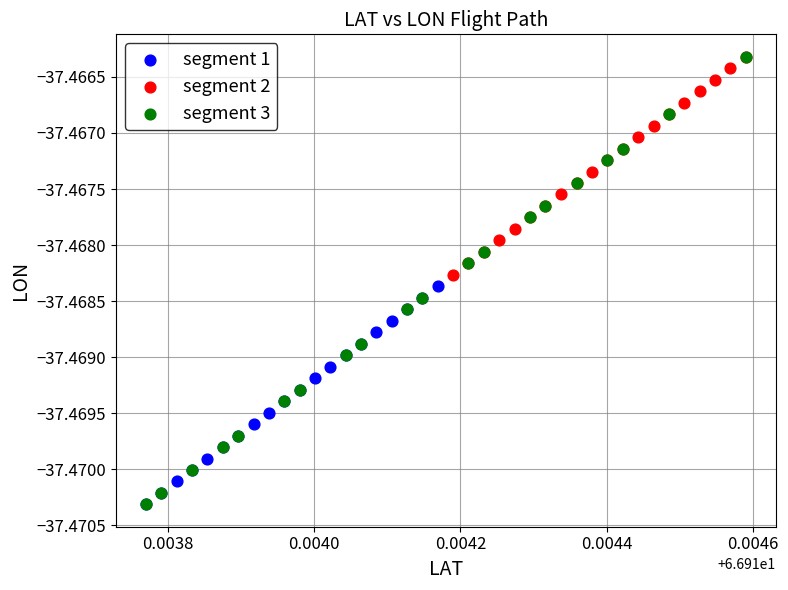

What are all the series names shown in the legend?

segment 1, segment 2, segment 3